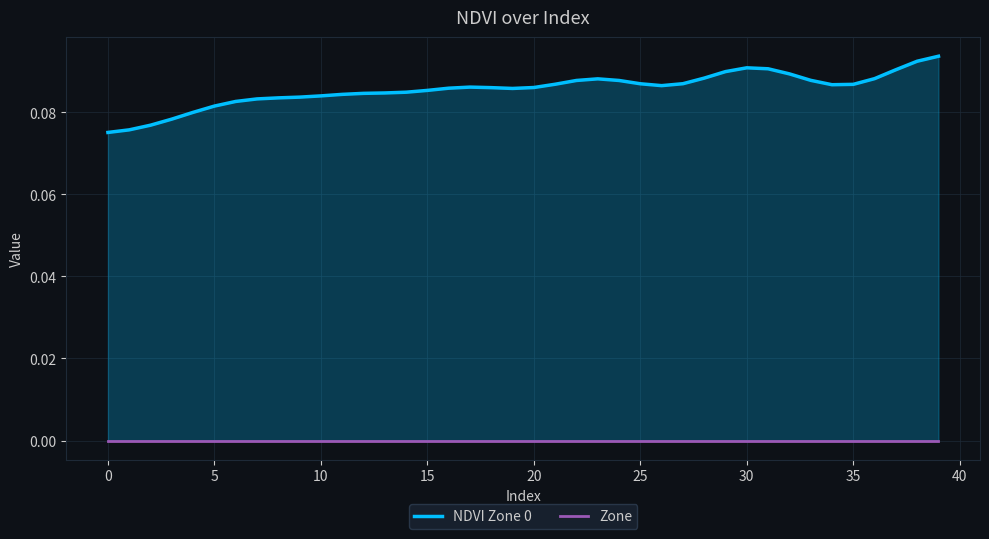

How many NDVI Zone 0 values are between 0 and 1?

40